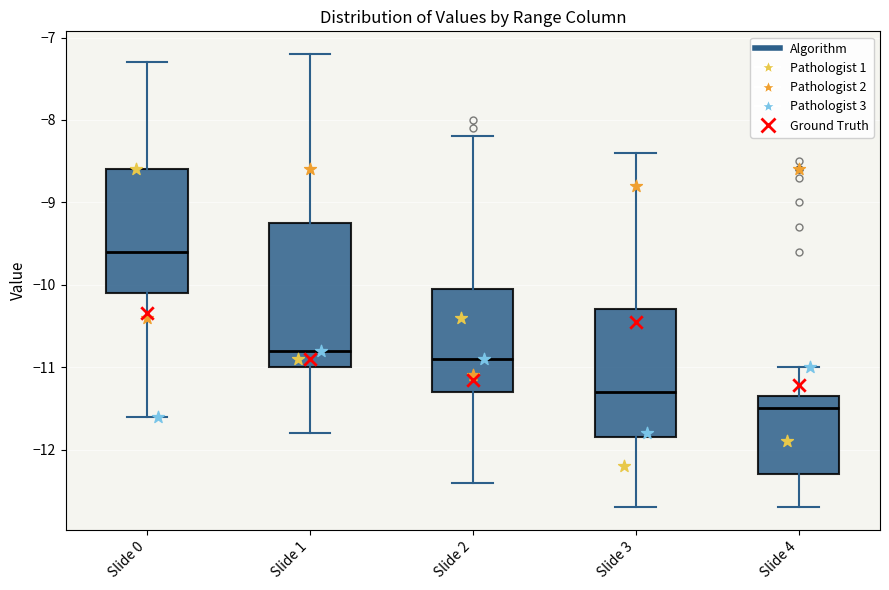

Which box has the lowest median line?

Slide 4